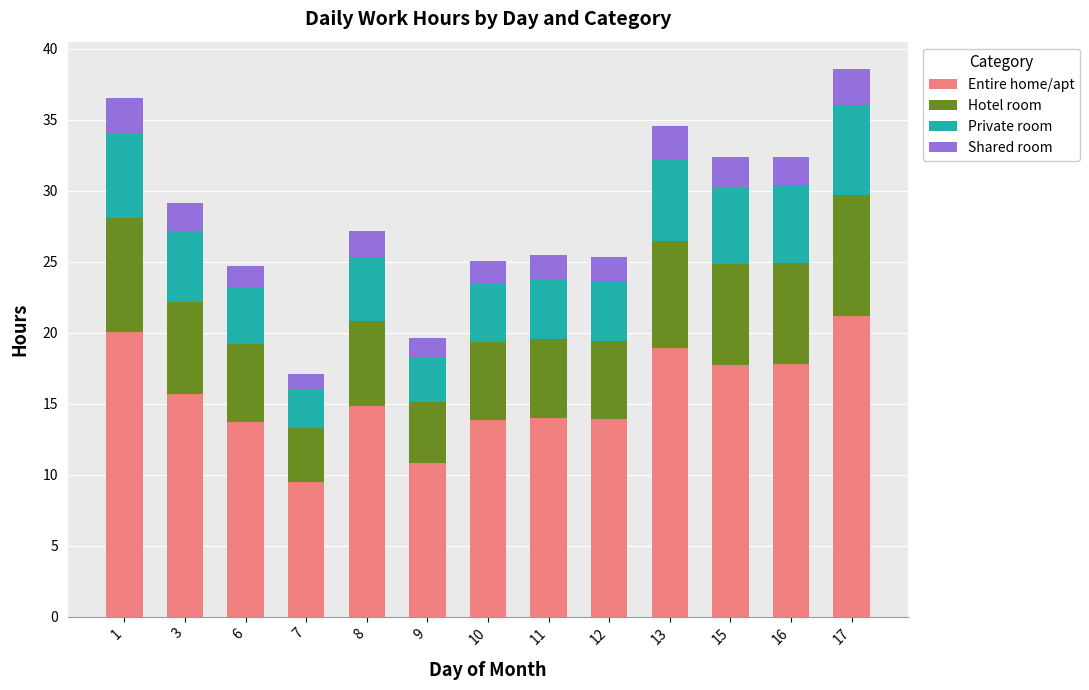

What is the total value across all series at 16?

32.4